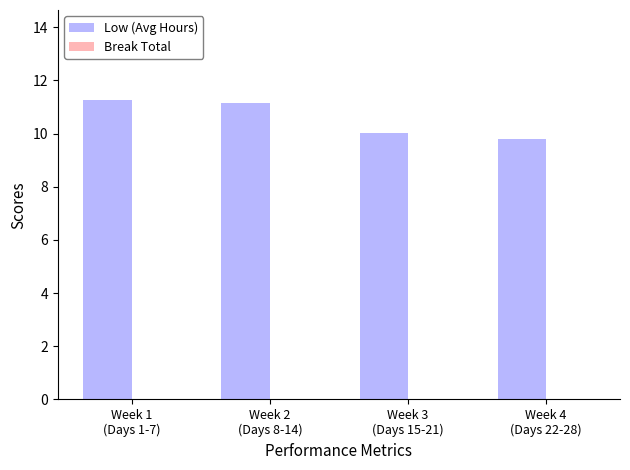

Reading left to right, extract all data points from this chart.

11.3	11.2	10.0	9.8